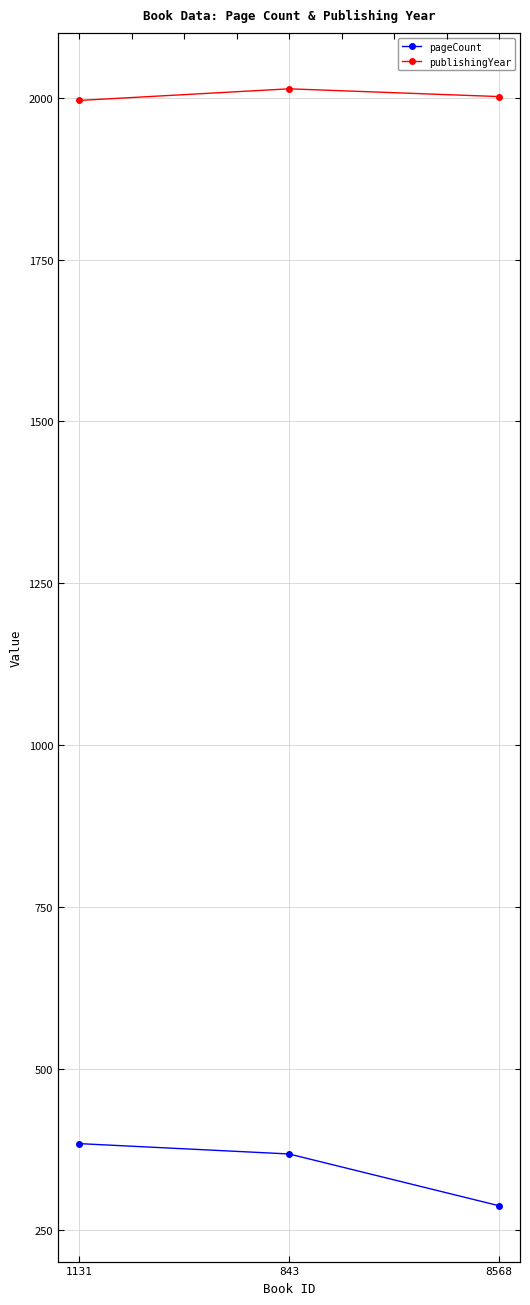

What is the label of the 3rd point from the right?

1131